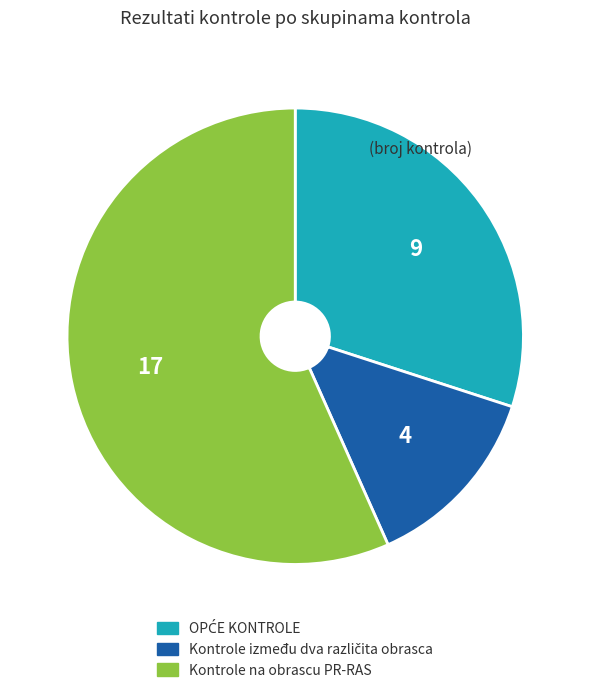

Which category accounts for the majority?

Kontrole na obrascu PR-RAS